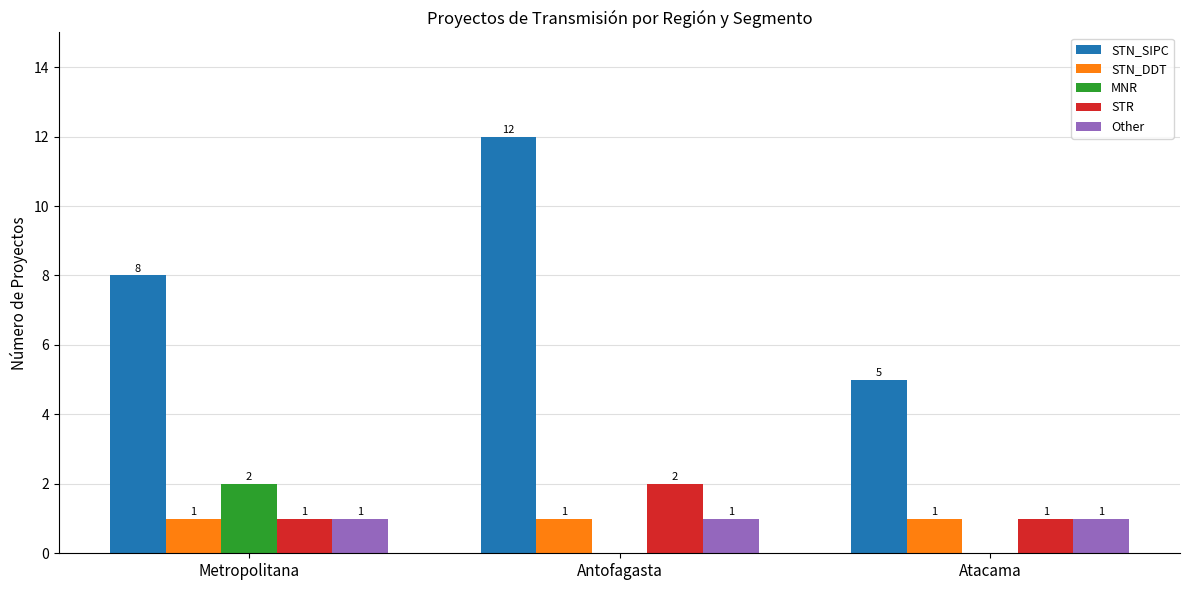

Reading left to right, list all the values displayed in this chart.

STN_SIPC: Metropolitana=8	Antofagasta=12	Atacama=5
STN_DDT: Metropolitana=1	Antofagasta=1	Atacama=1
MNR: Metropolitana=2	Antofagasta=0	Atacama=0
STR: Metropolitana=1	Antofagasta=2	Atacama=1
Other: Metropolitana=1	Antofagasta=1	Atacama=1